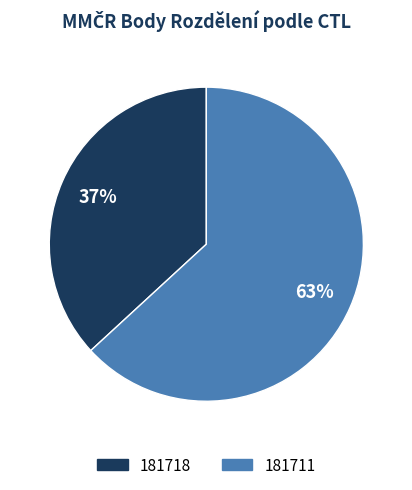

Which category accounts for the majority?

181711